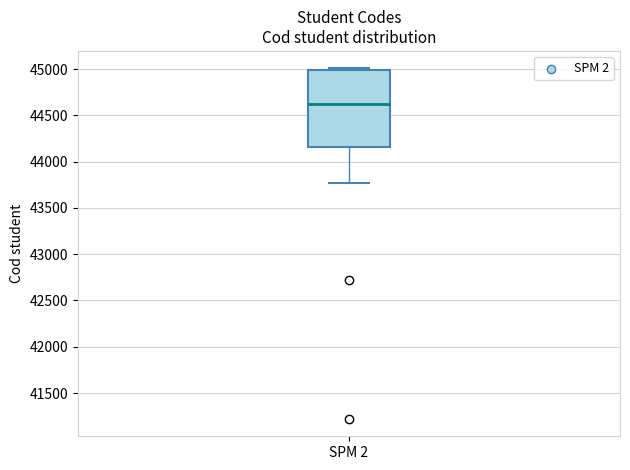

Read this box plot against the y-axis: the position of the median line, the range covered by the box, and the ends of both whiskers. The values are not printed on the chart, so give them approximately, as read against the axis.

median 44600, box 44150 to 45000, whiskers 43750 to 45000 (just above the box's upper edge)